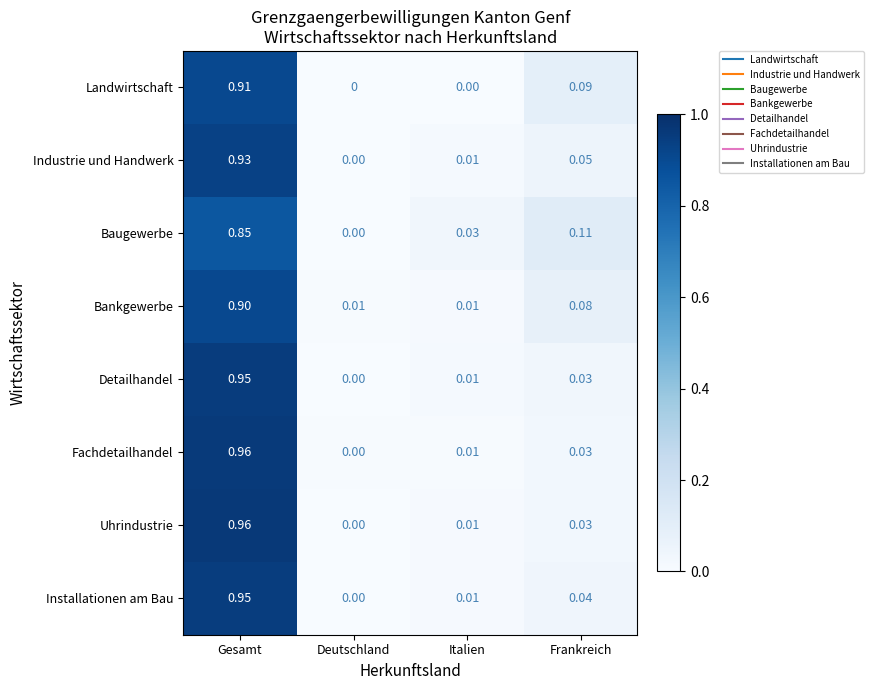

At which category is the sum across all series the highest?

Gesamt